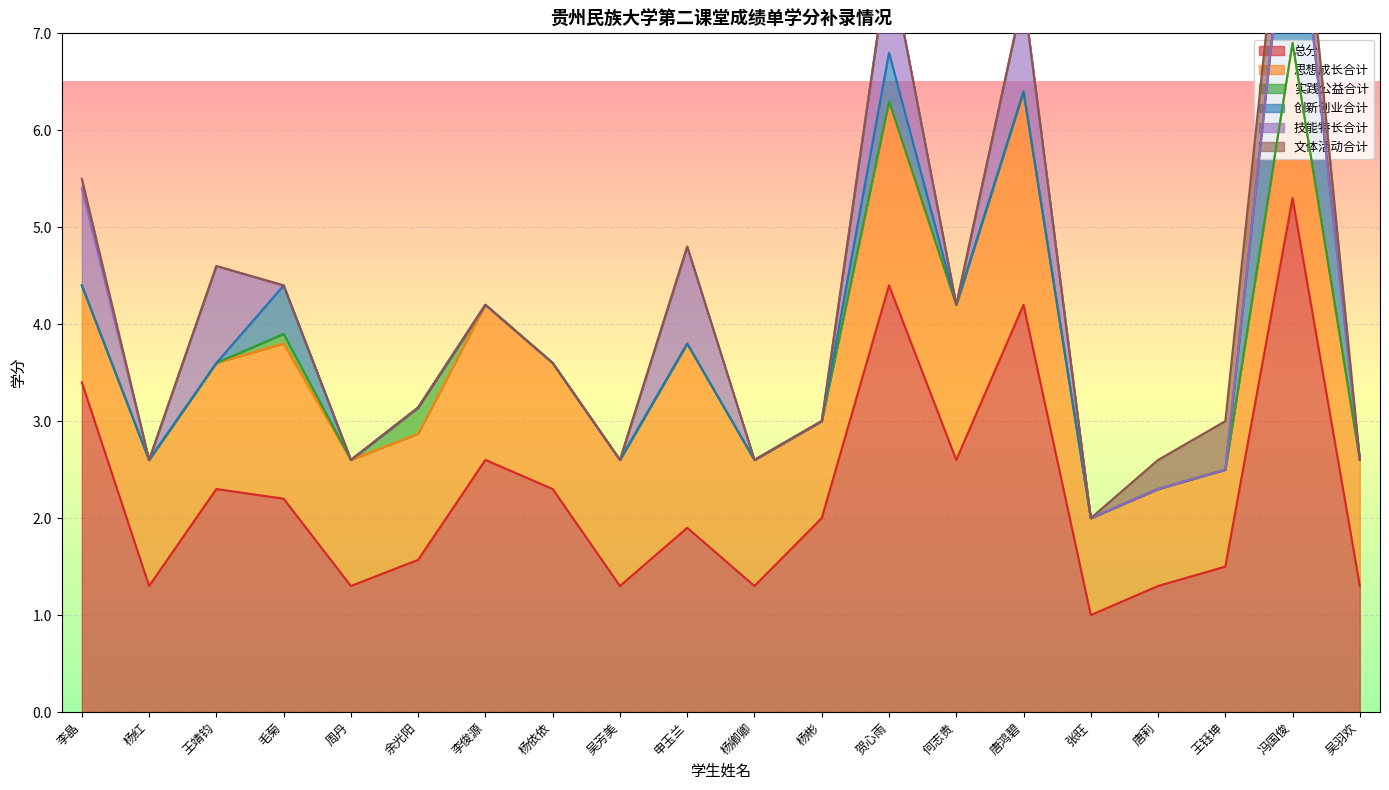

At which label does 思想成长合计 reach its peak?

唐鸿碧